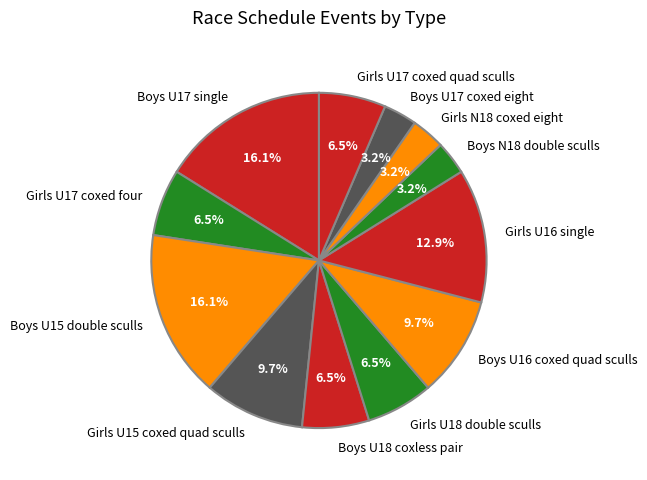

Does Girls N18 coxed eight account for over 50% of the chart?

No